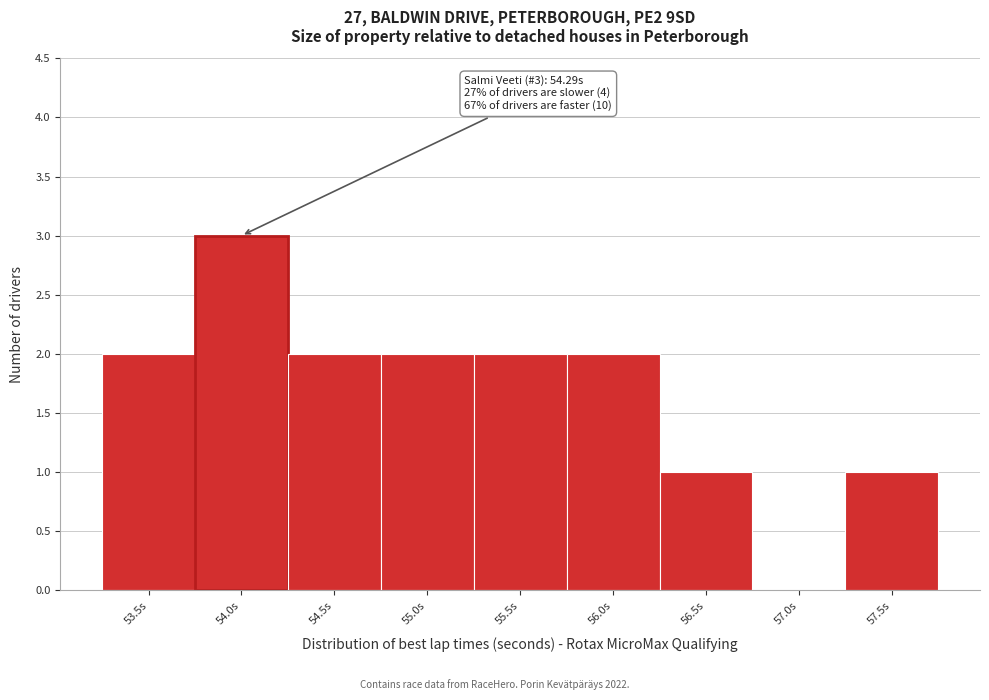

Reading right to left, list all the values displayed in this chart.

57.5s=1	57.0s=0	56.5s=1	56.0s=2	55.5s=2	55.0s=2	54.5s=2	54.0s=3	53.5s=2